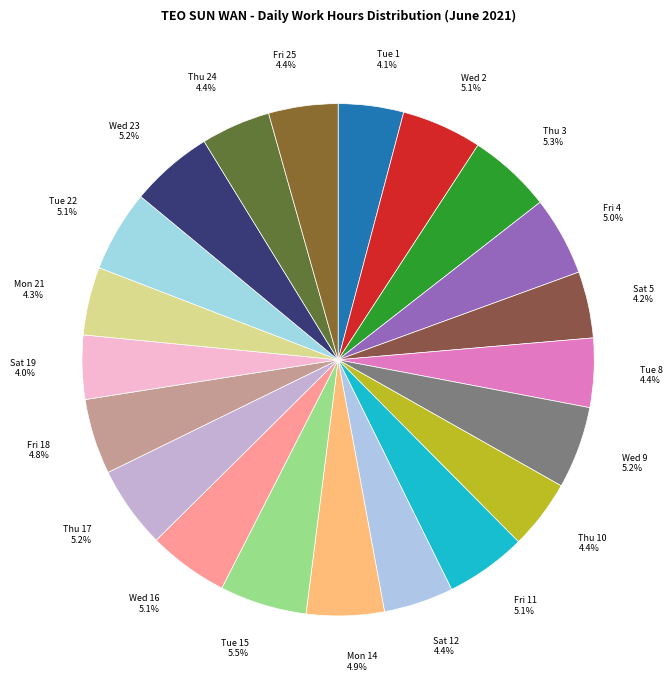

What is the ratio of the value at Wed 16 5.1% to the value at Thu 17 5.2%?

1.0